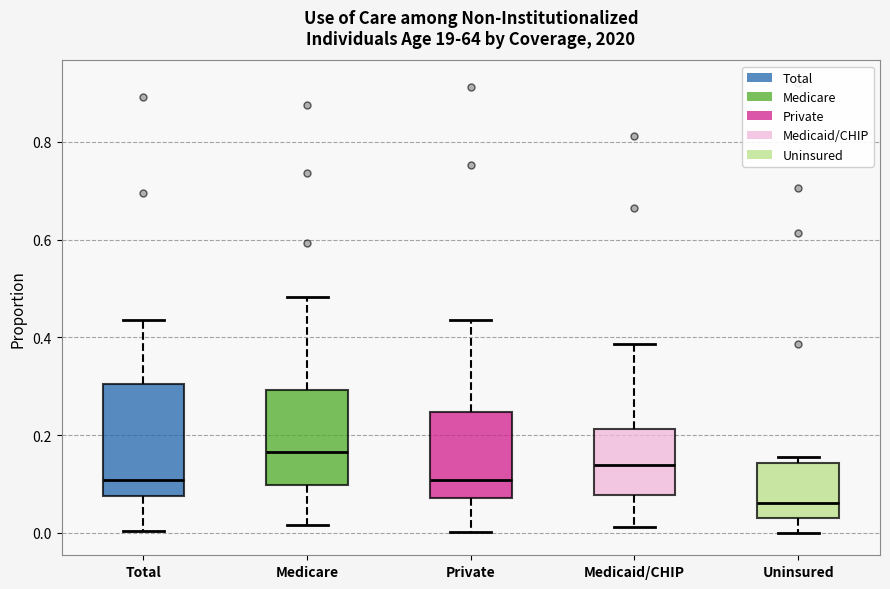

Where is the upper edge of the box for Uninsured on the y-axis? The values are not printed on the chart, so give them approximately, as read against the axis.

0.14